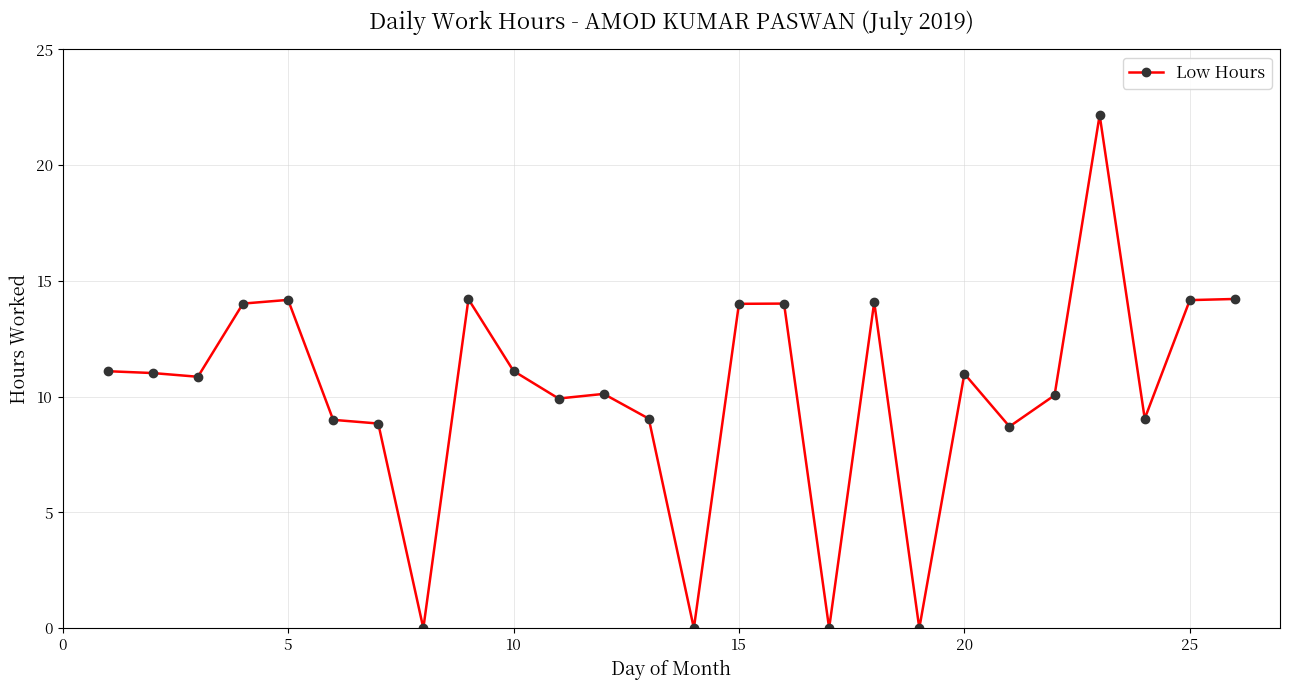

What is the difference between the second highest and minimum values?

14.2